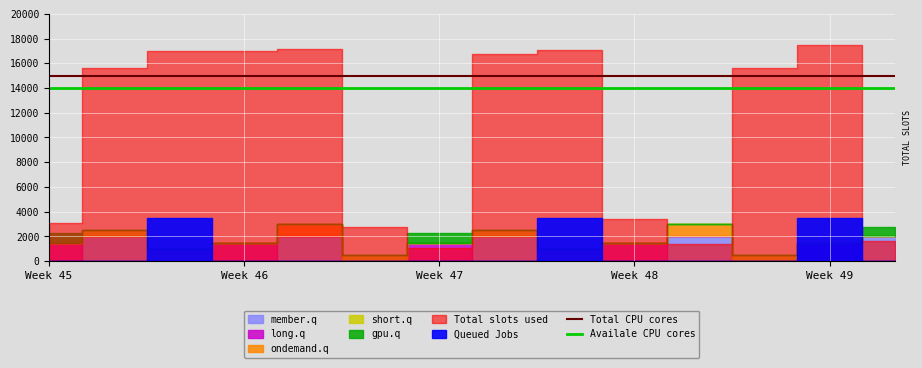

Is it true that Availale CPU cores equals 3047 at Week 45?

False